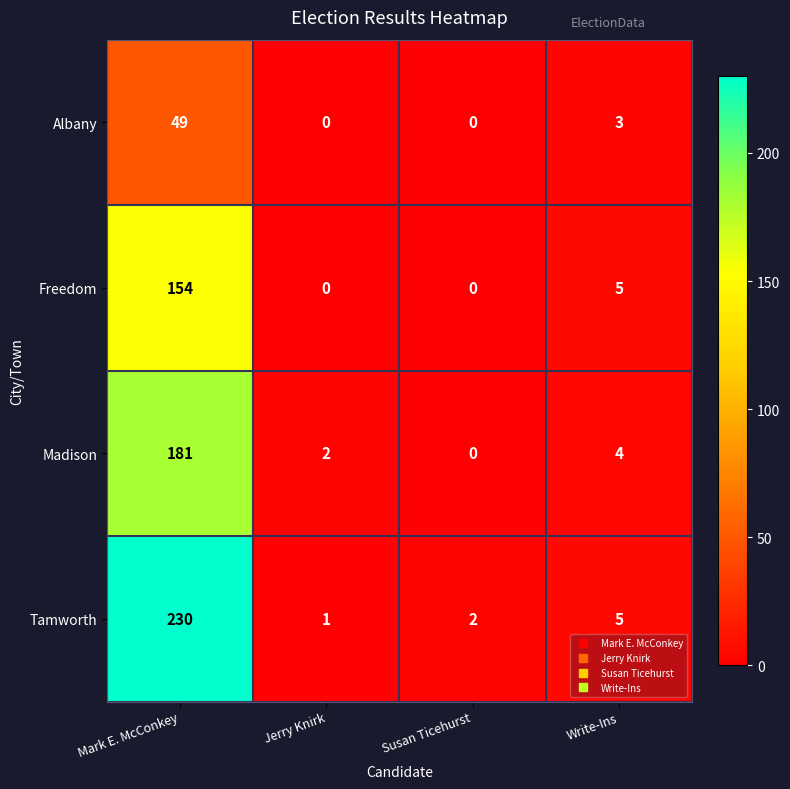

Rank the series by their maximum value, from highest to lowest.

Tamworth, Madison, Freedom, Albany